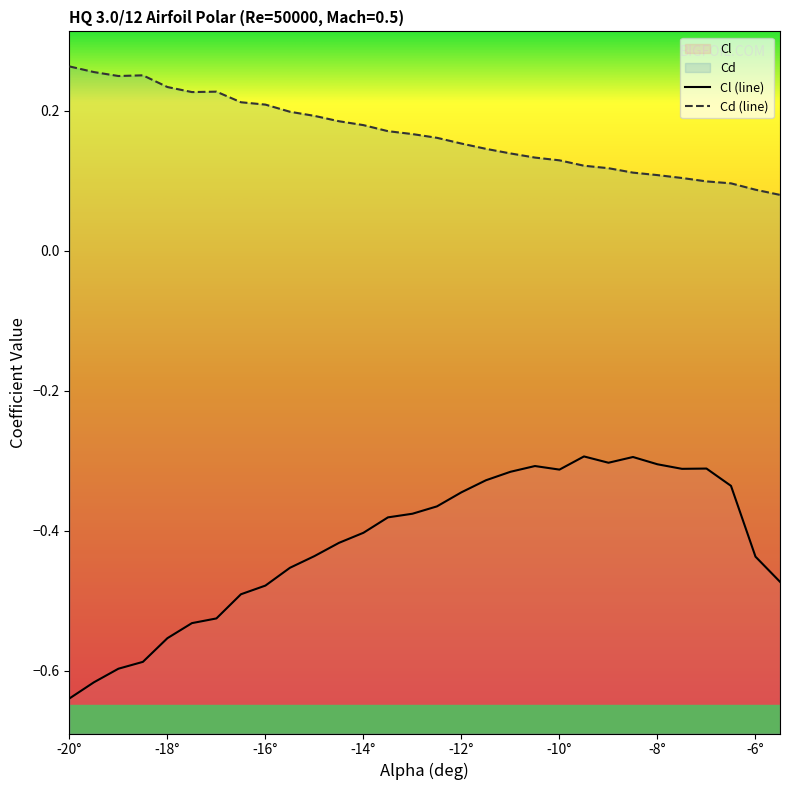

Does the chart display data point markers on the line(s)?

No